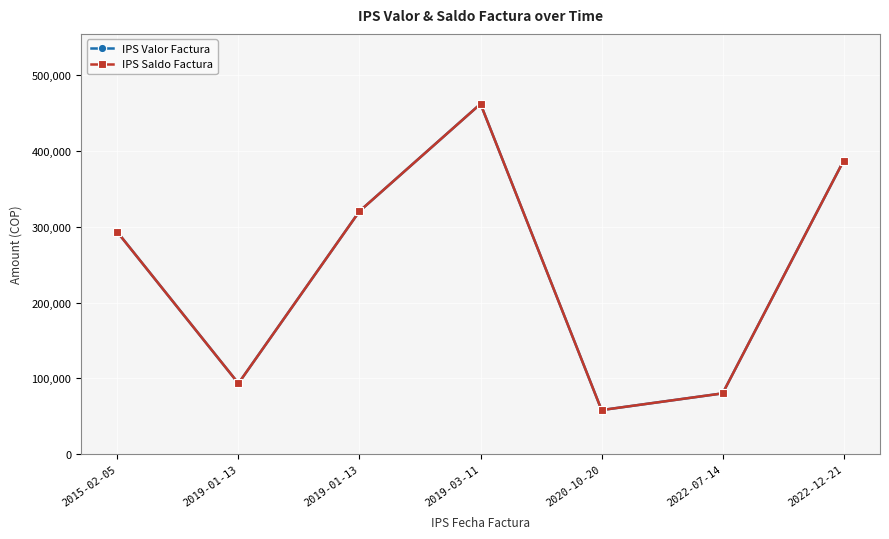

What is the sum of the IPS Saldo Factura values at 2019-01-13 and 2019-01-13?

413774